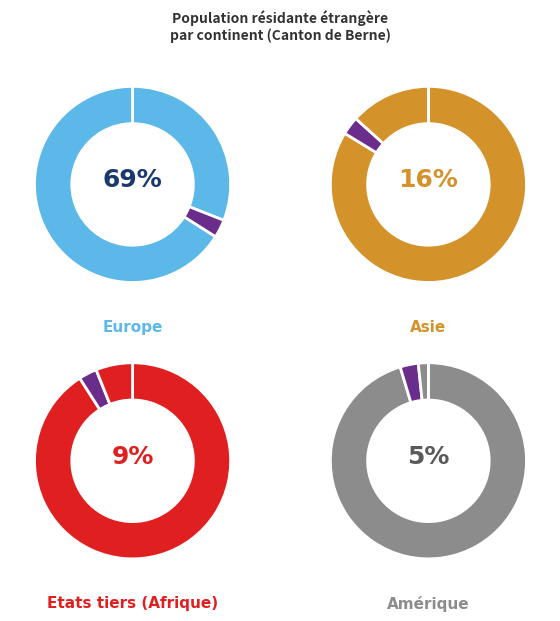

To the nearest percent, what is the combined percentage of Autres/Océanie and Amérique?

6%